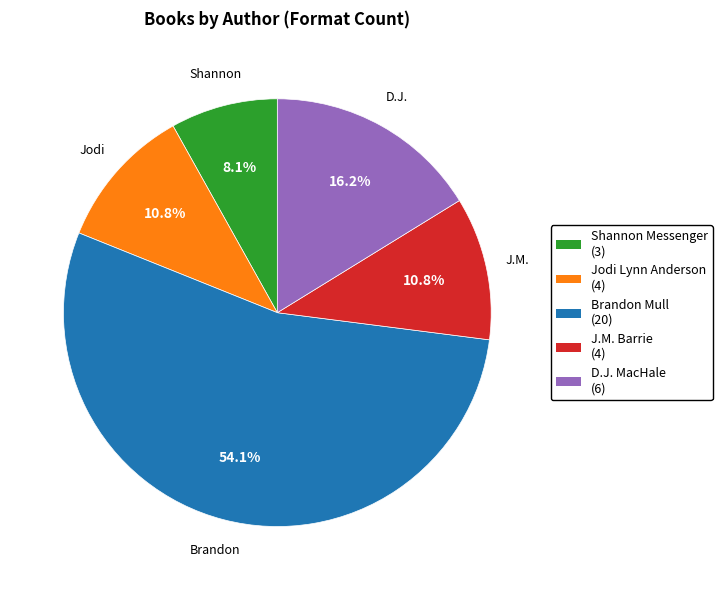

Is there any slice that represents more than half of the pie?

Yes